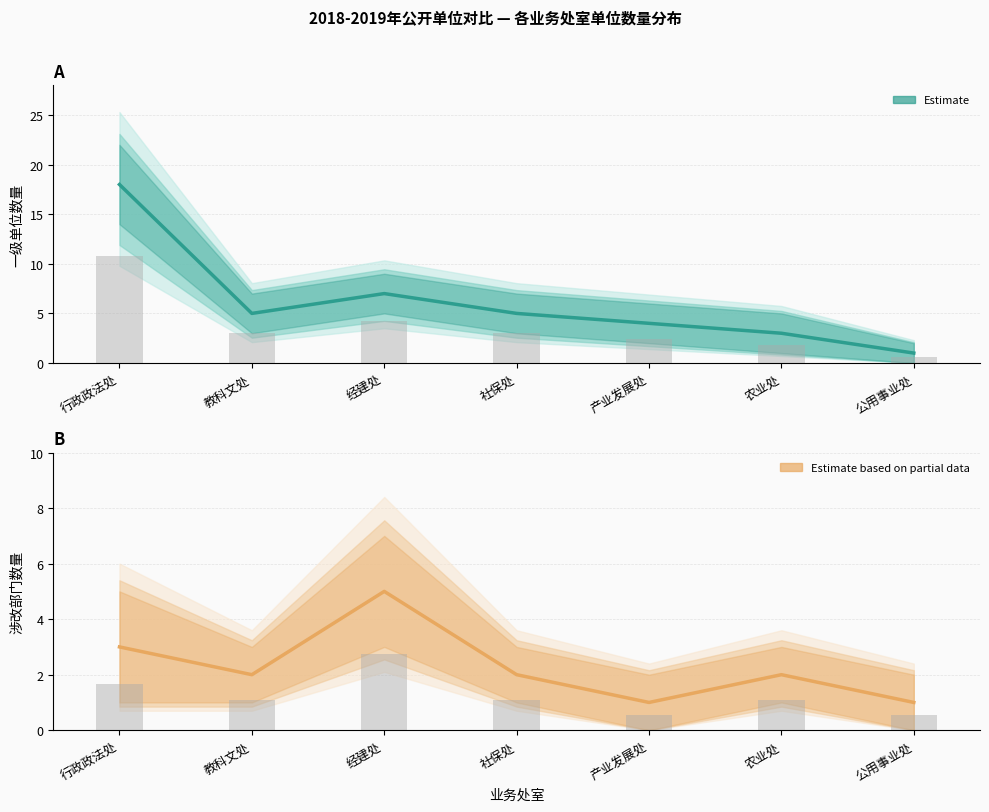

What is the label of the 6th bar from the right?

教科文处